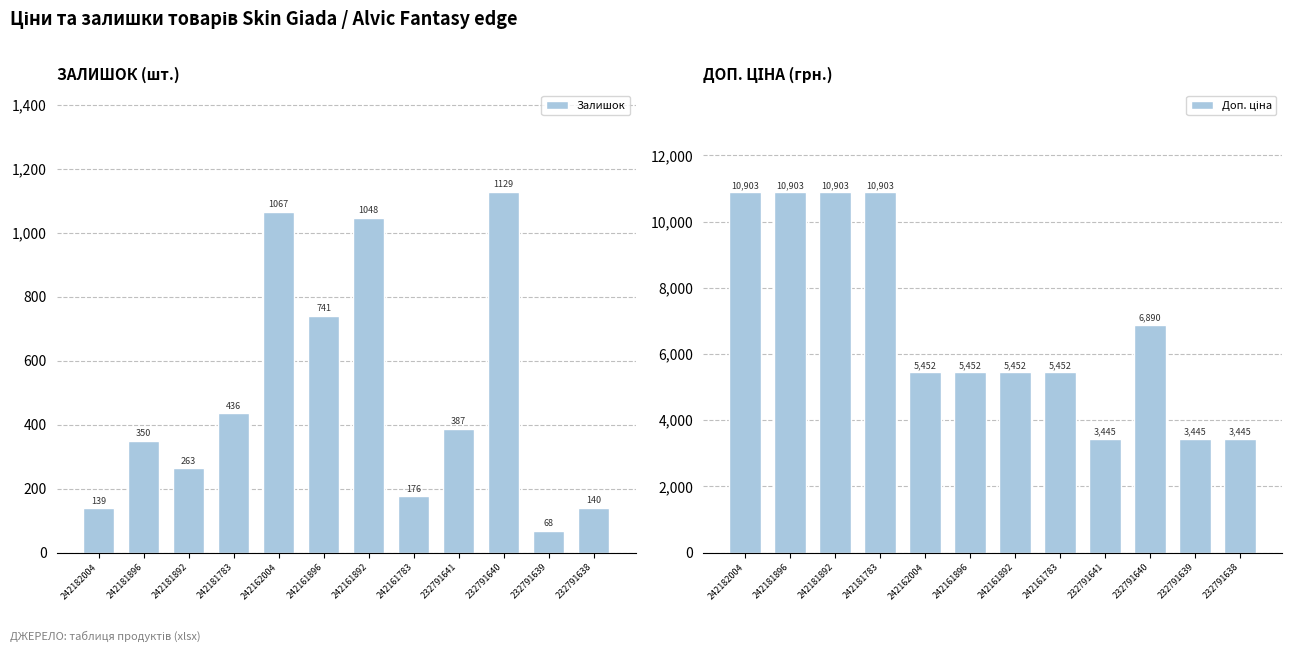

The Доп. ціна series shows 4938 at 232791639. True or false?

False